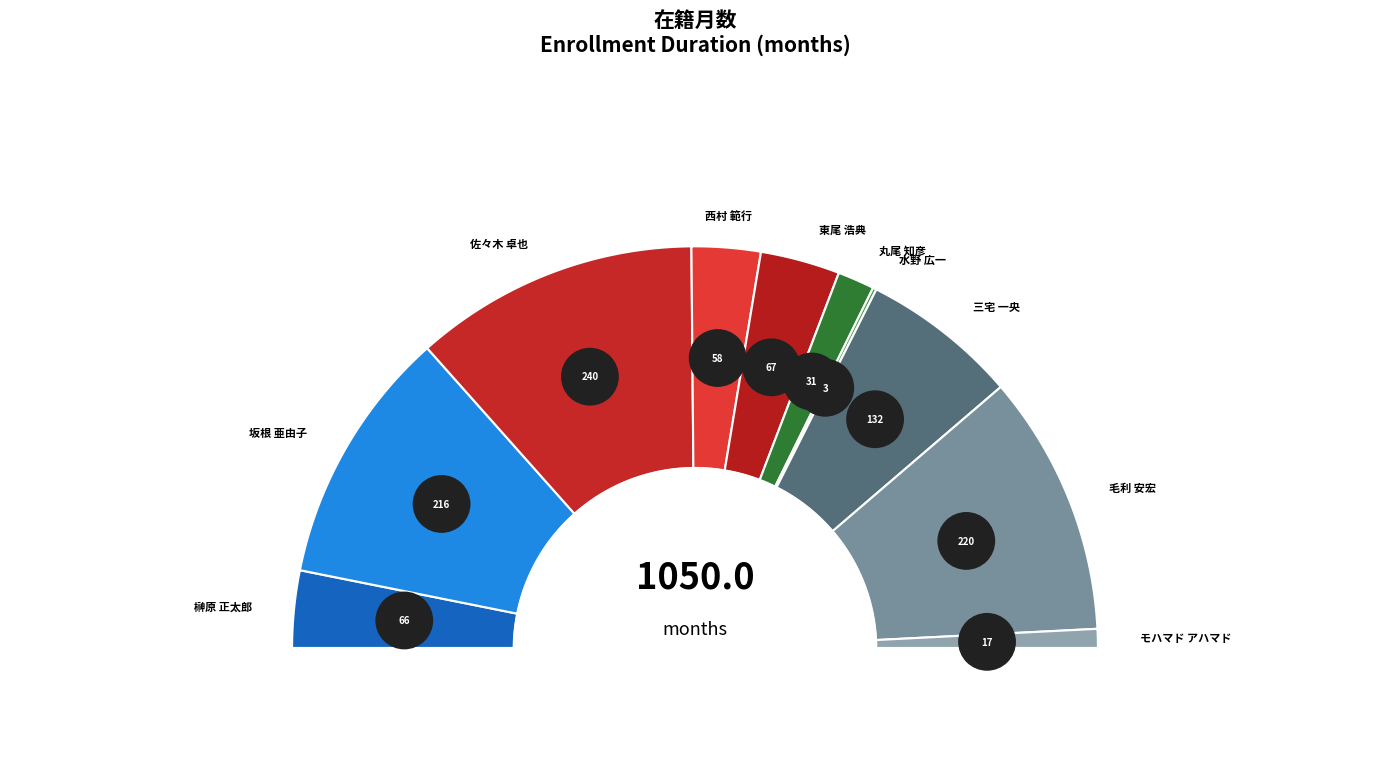

Rank the categories by value from highest to lowest.

佐々木 卓也, 毛利 安宏, 坂根 亜由子, 三宅 一央, 東尾 浩典, 榊原 正太郎, 西村 範行, 丸尾 知彦, モハマド アハマド, 水野 広一